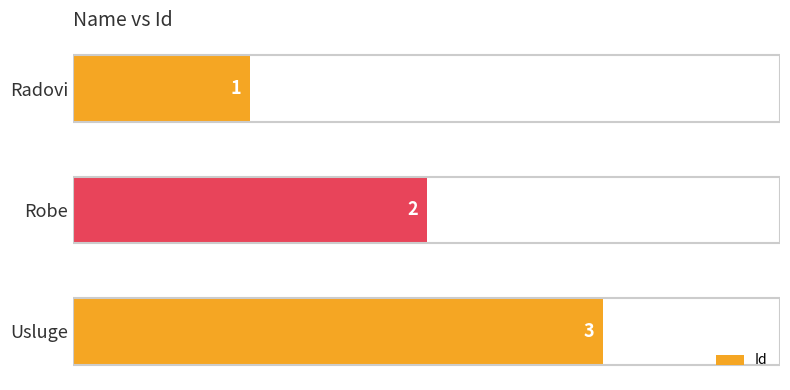

What is the difference between the maximum and minimum values?

2